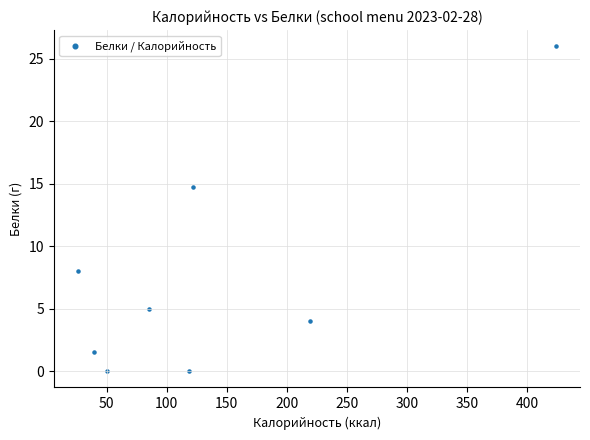

What is the average X value?

135.6